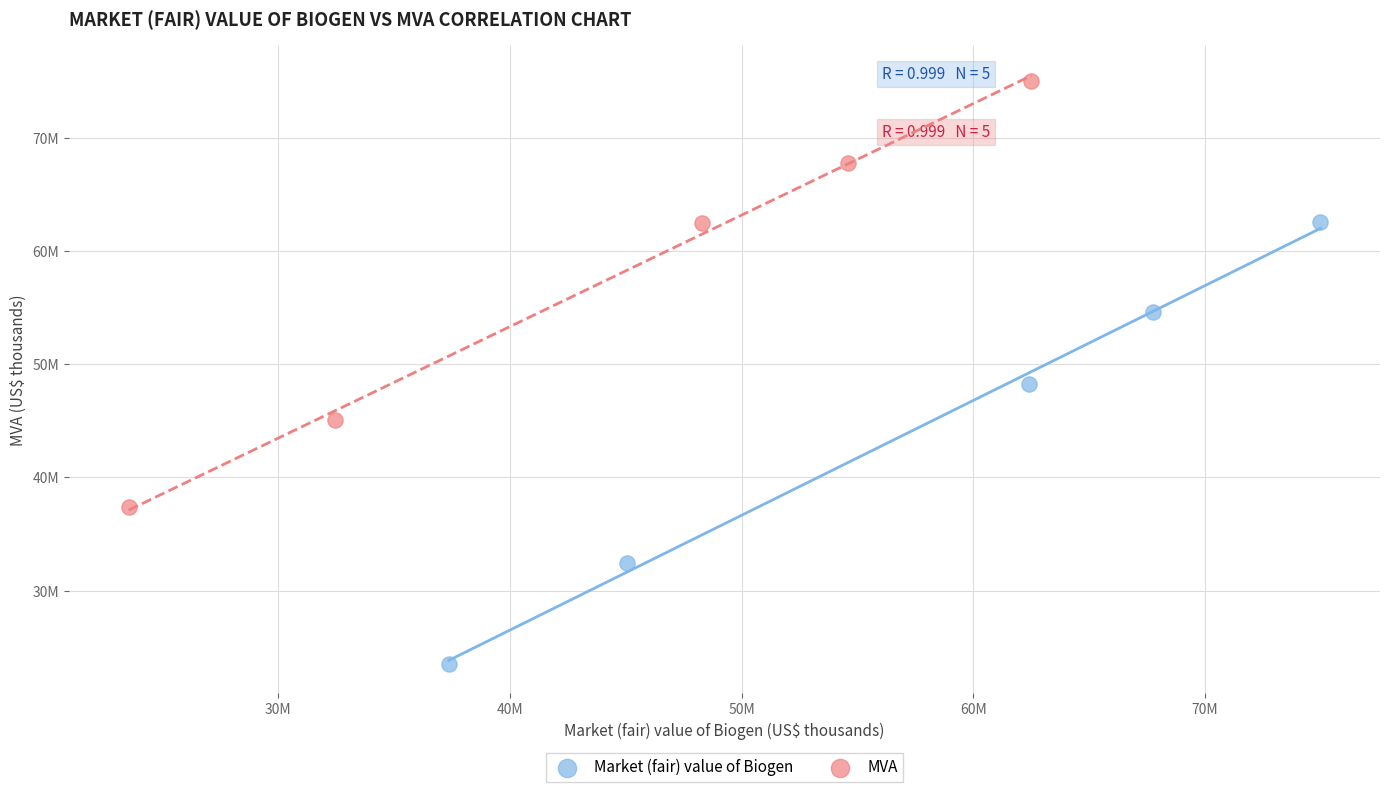

What are all the series names shown in the legend?

Market (fair) value of Biogen, MVA